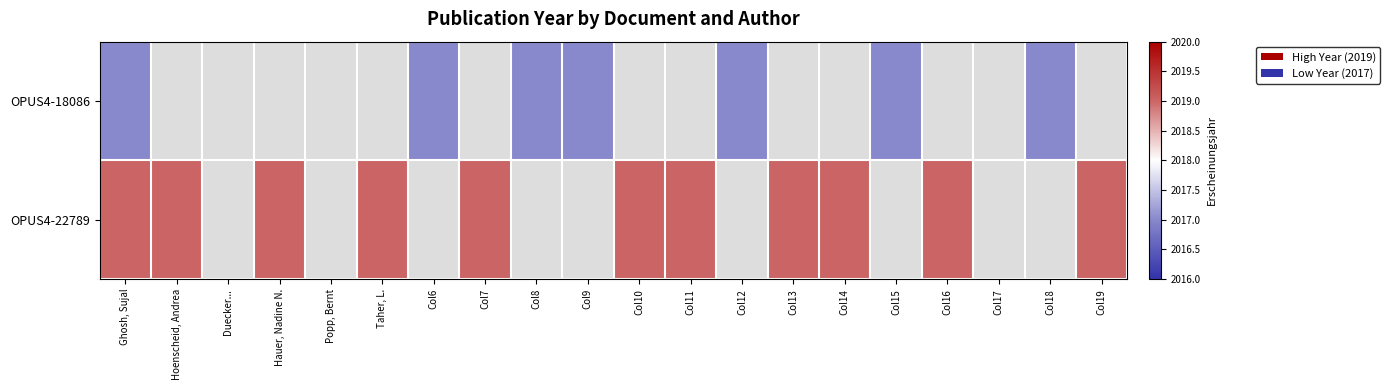

Which category has the lowest value across all series?

Ghosh, Sujal